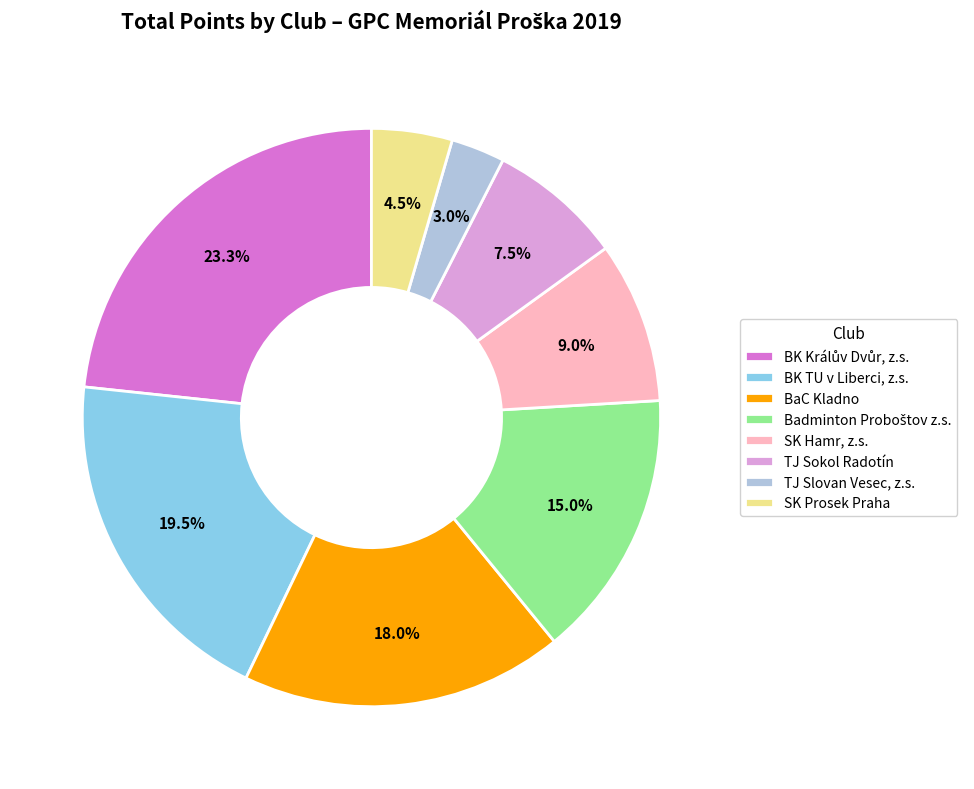

Which slice is the smallest?

TJ Slovan Vesec, z.s.